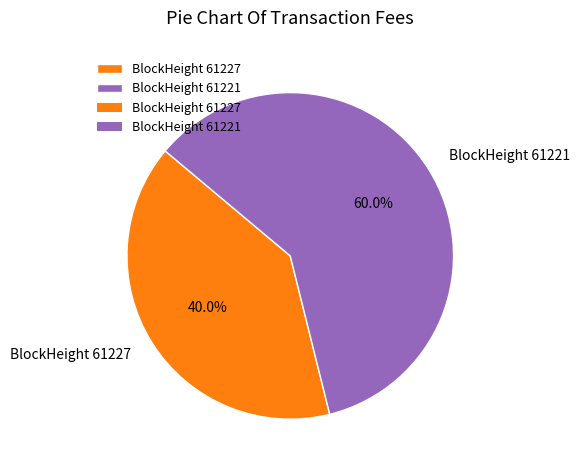

Does BlockHeight 61227 represent more than half of the total?

No